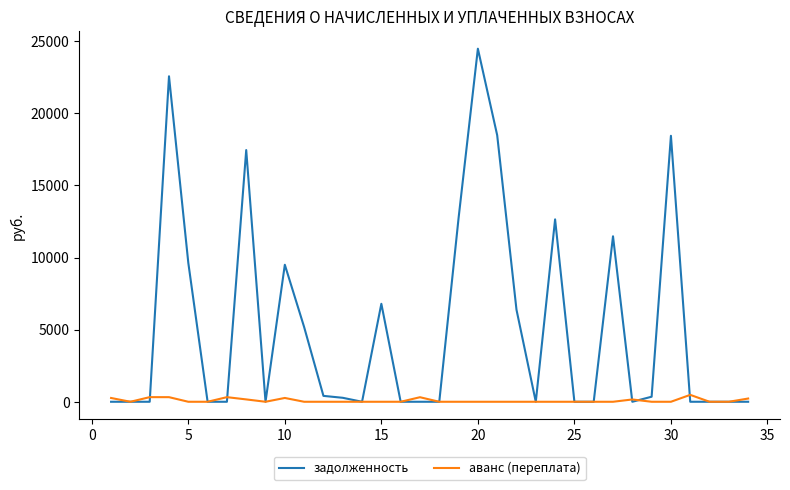

Which series has the largest range (max minus min)?

задолженность